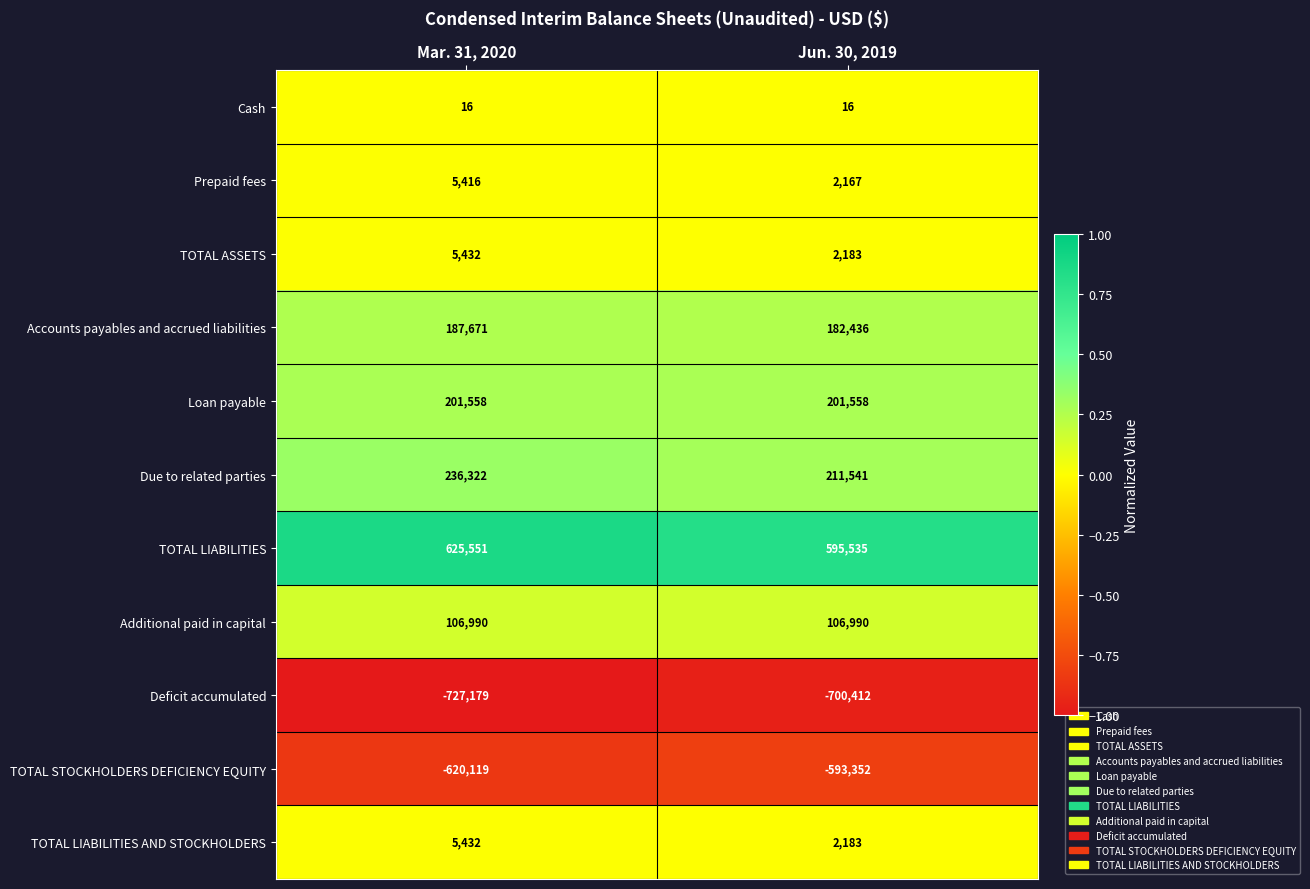

True or false: TOTAL LIABILITIES AND STOCKHOLDERS has a value of 952 at Jun. 30, 2019.

False